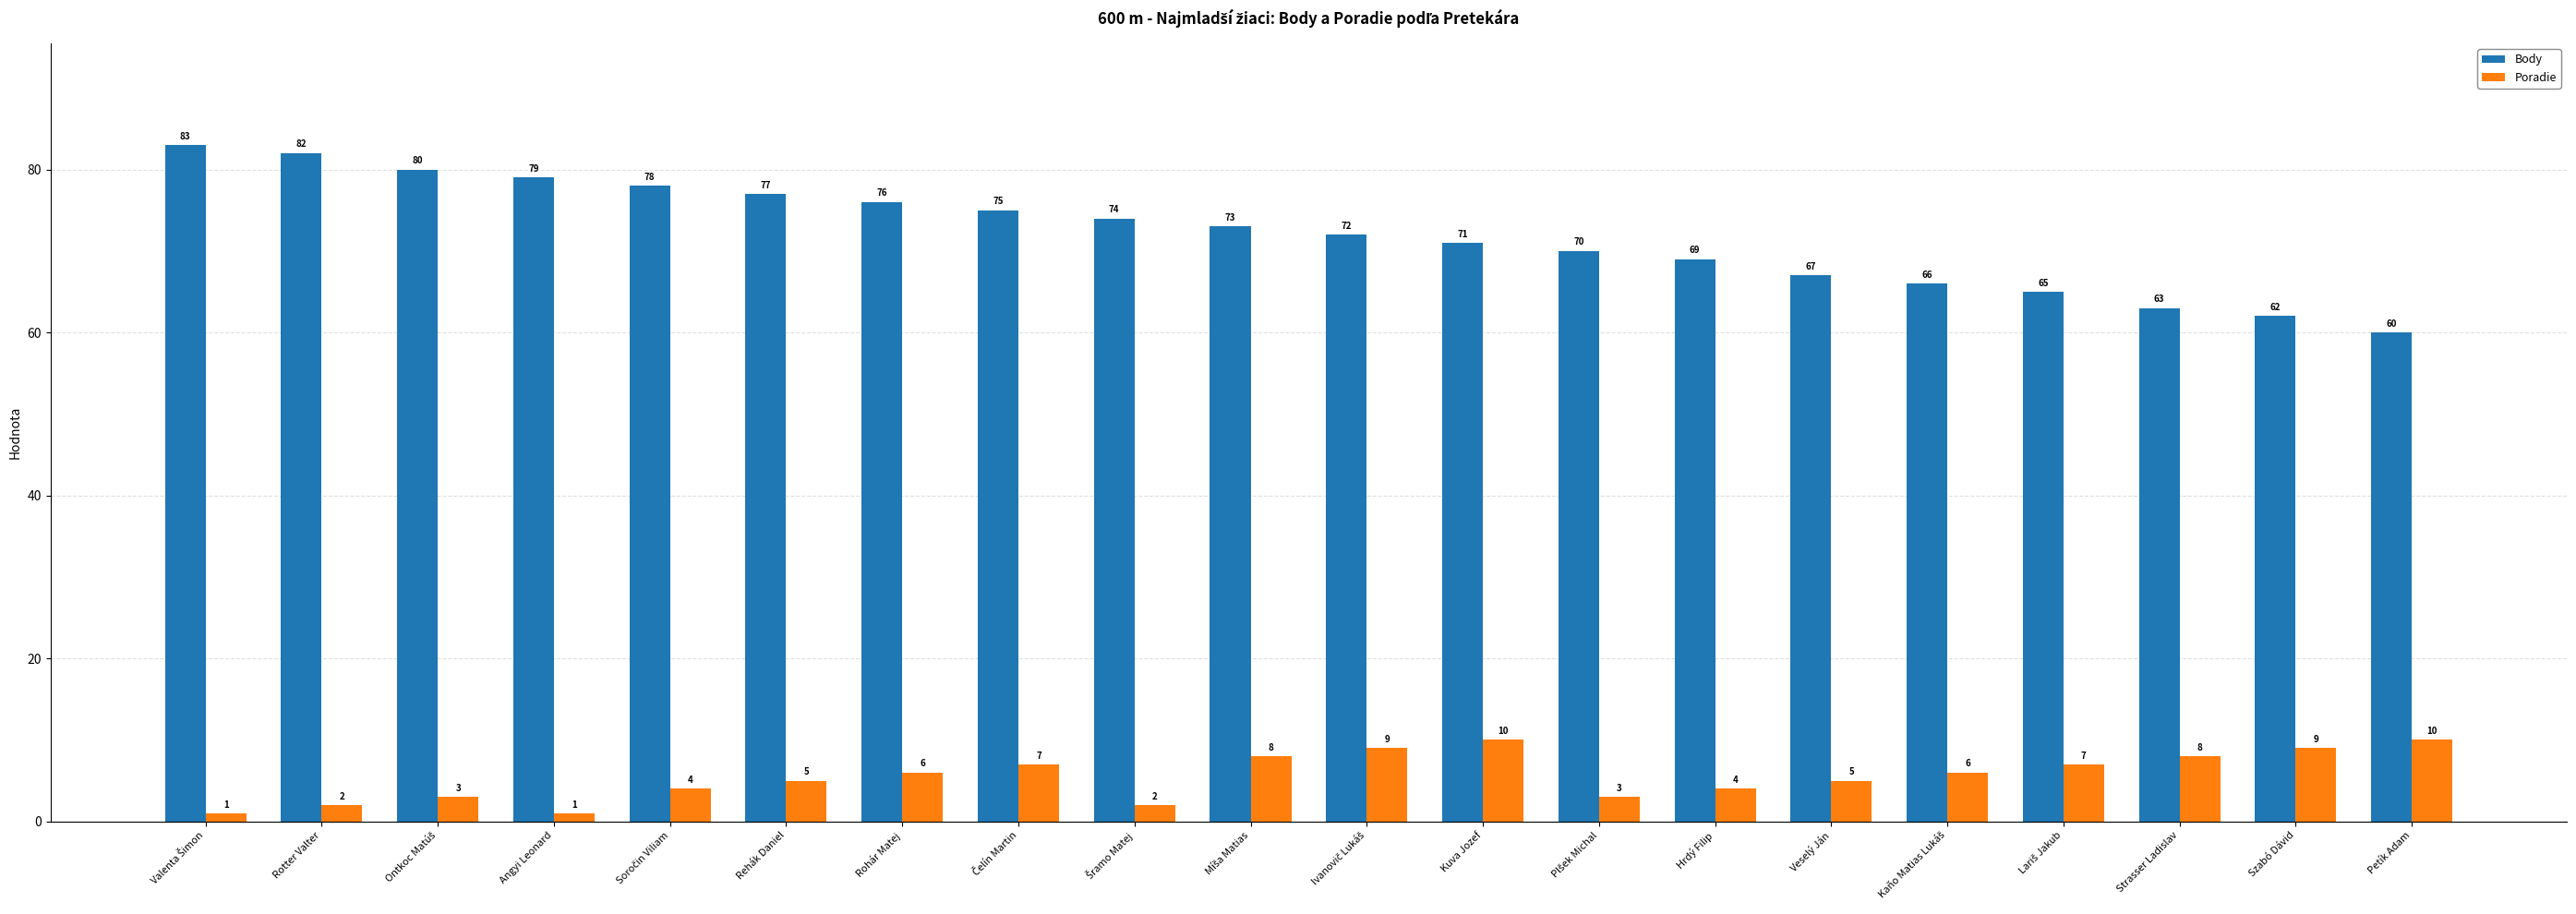

What is the maximum value shown in the chart?

83